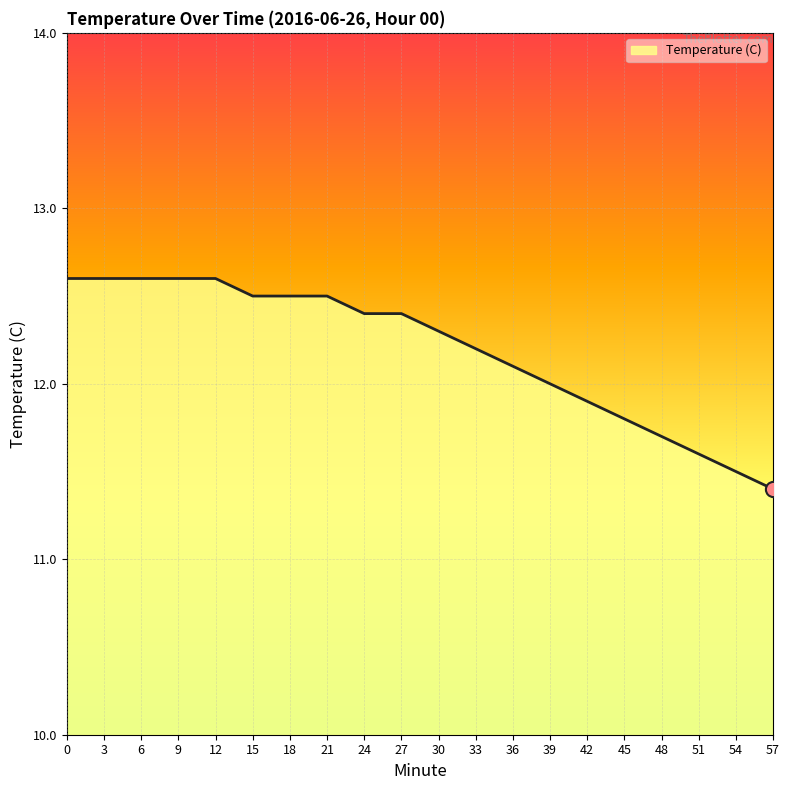

Which has a higher value, 30 or 3?

3